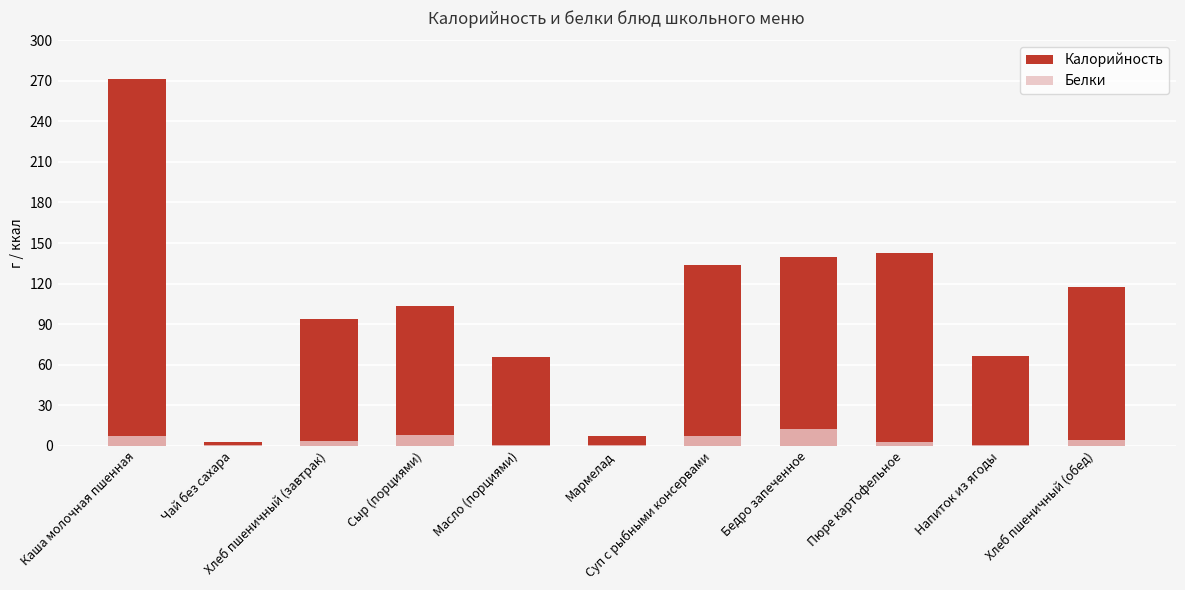

Which series has the widest spread of values?

Калорийность